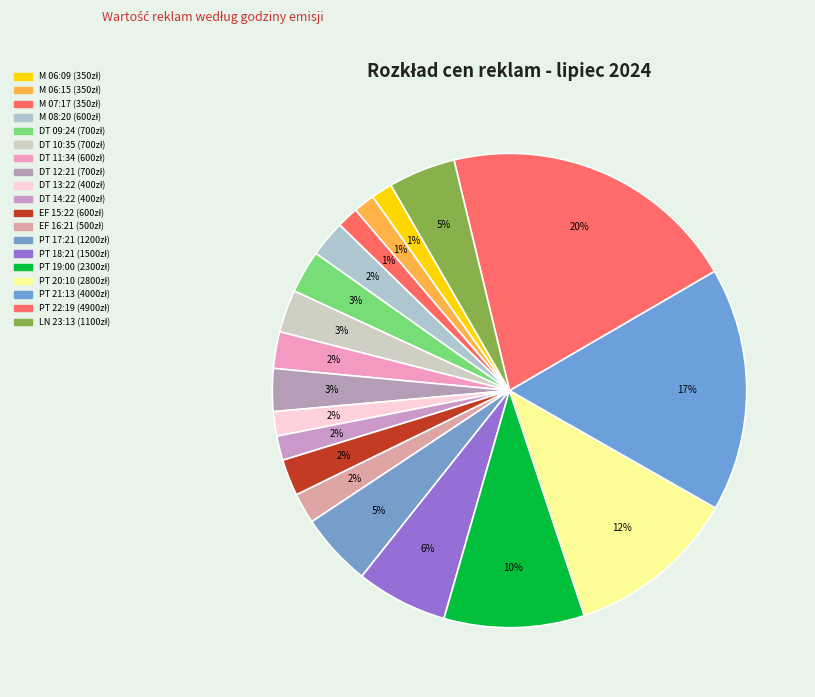

How much of the chart is everything except DT 12:21?

97.1%